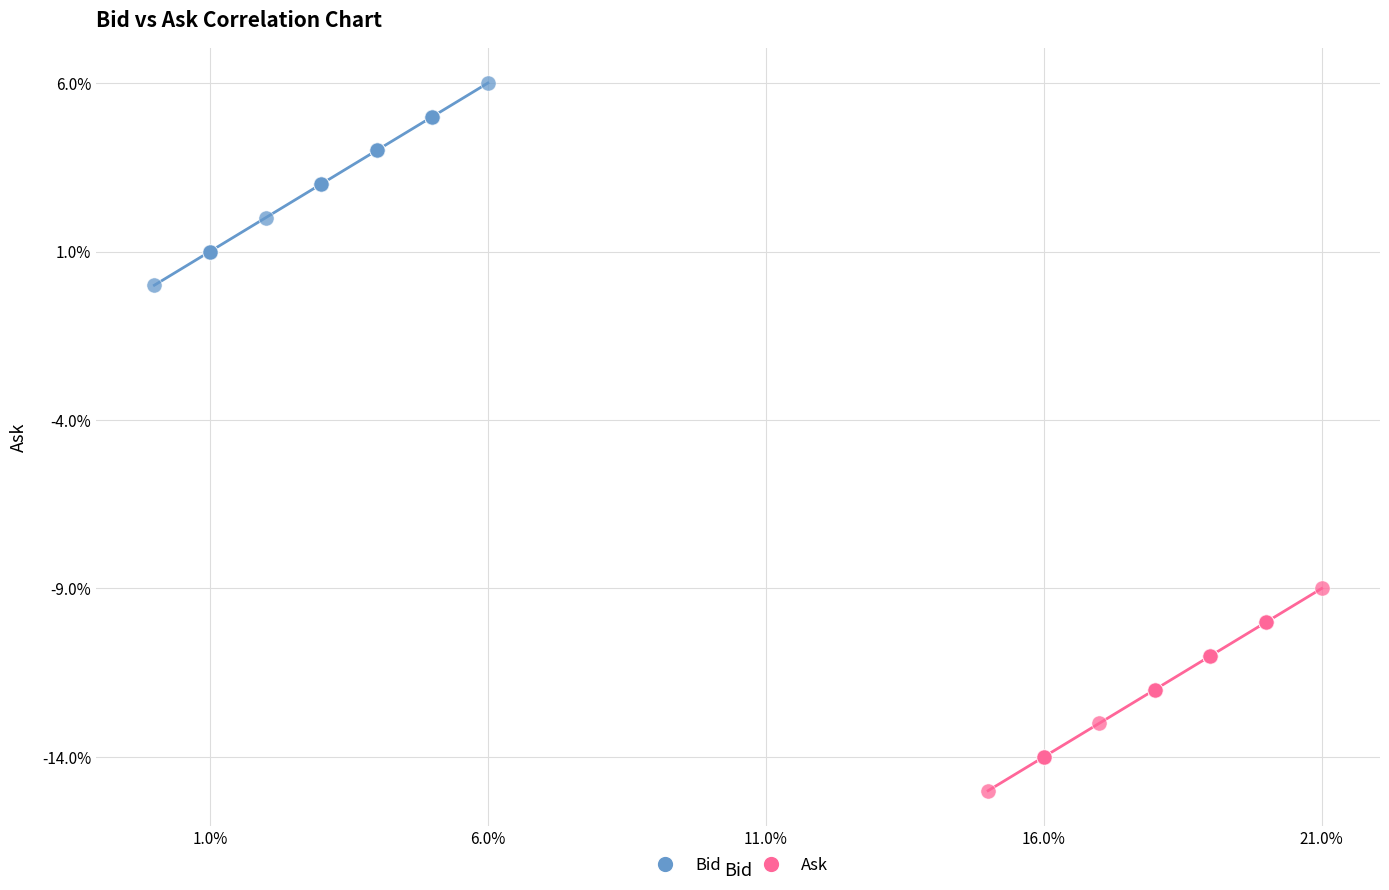

What are all the series names shown in the legend?

Bid, Ask